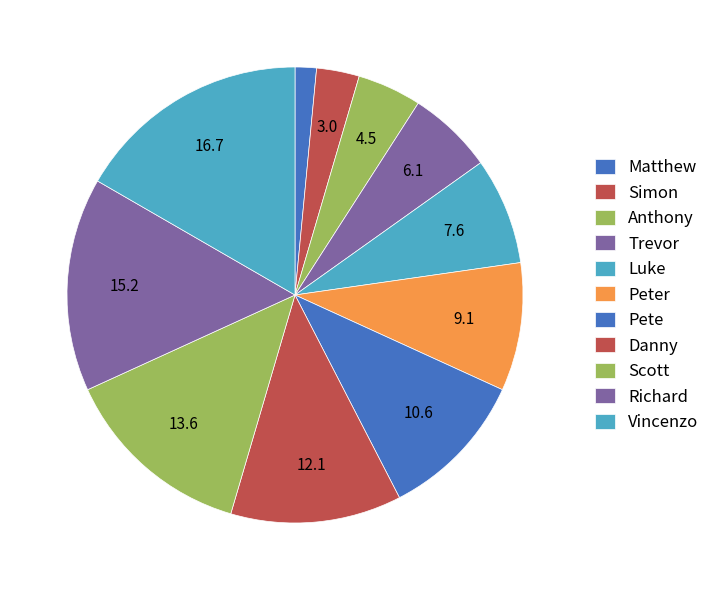

Which has a higher value, Anthony or Peter?

Peter